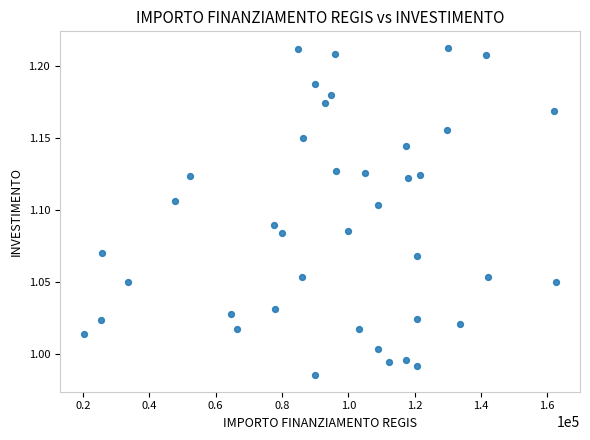

What is the range of X values (max minus min)?

142668.0